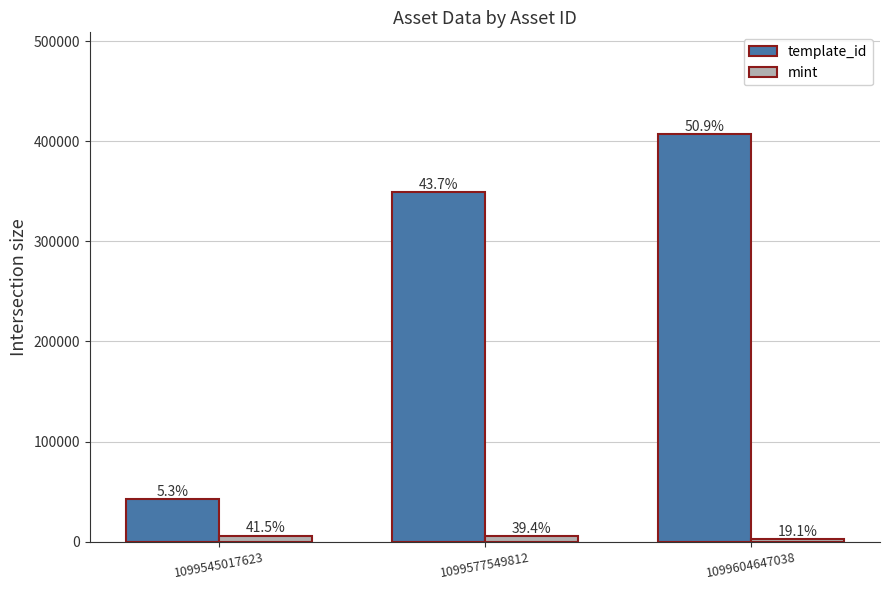

How many groups of bars are there?

3